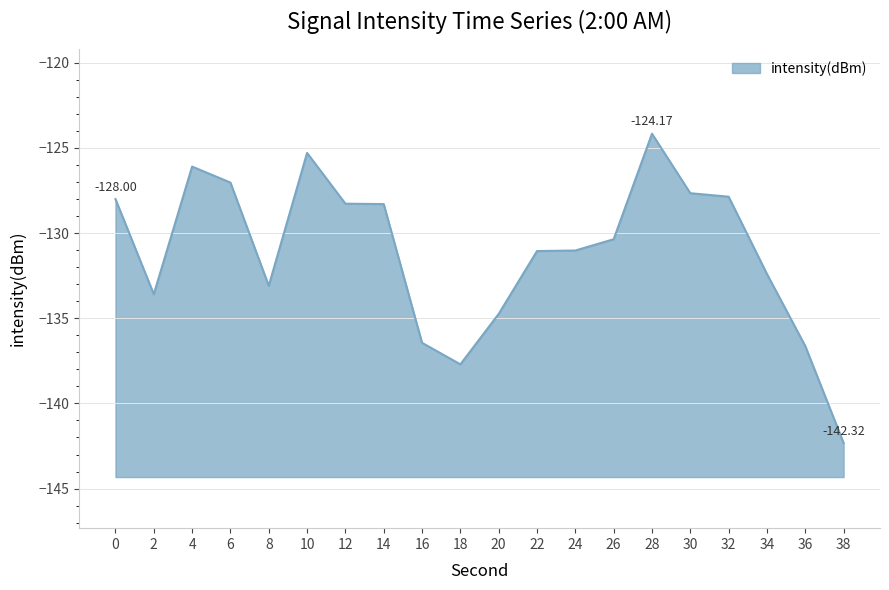

The chart shows a value of -199.8 at 10. True or false?

False